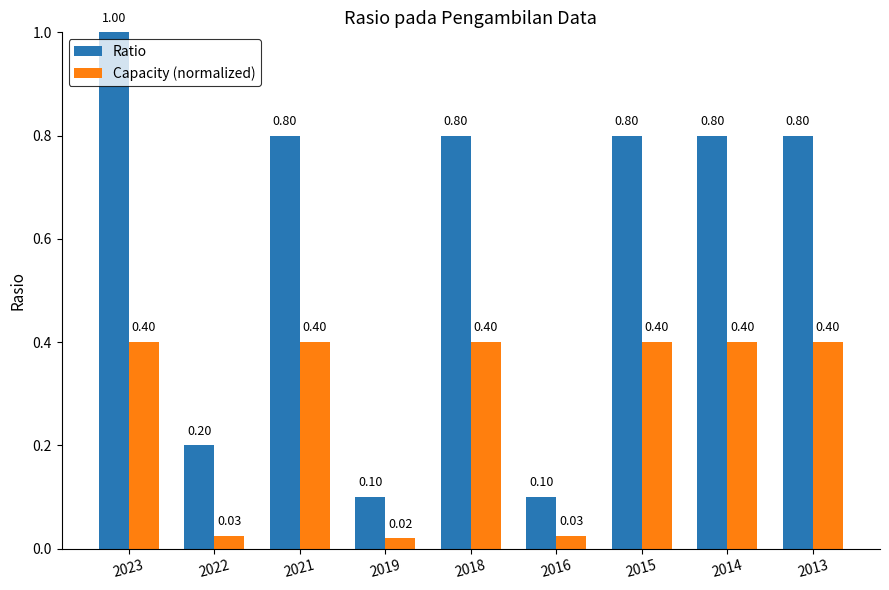

How many groups of bars are there?

9